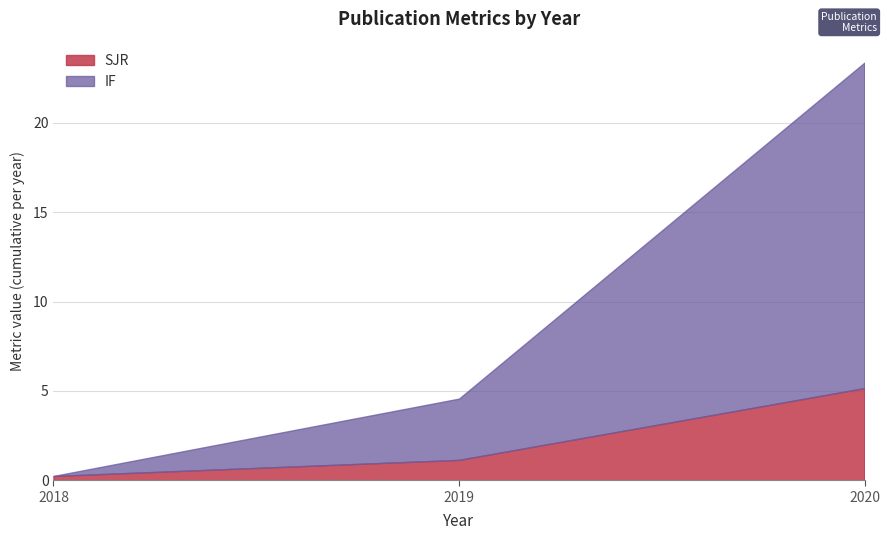

Reading left to right, list the values for the SJR series.

2018=0.2	2019=1.1	2020=5.2